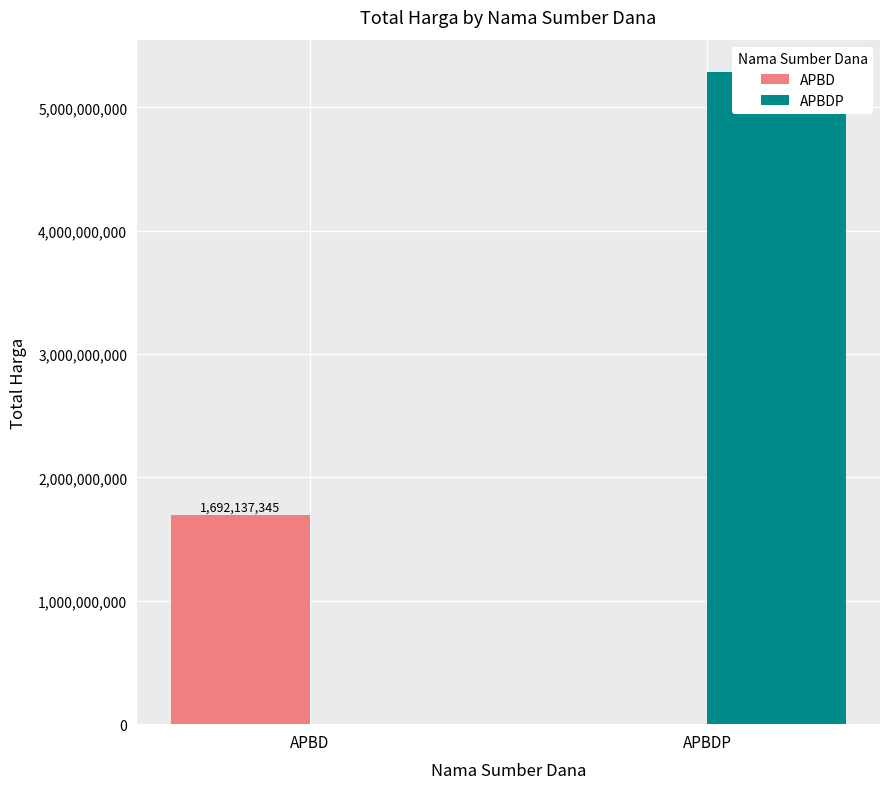

List the series in order of their peak value, highest first.

APBDP, APBD